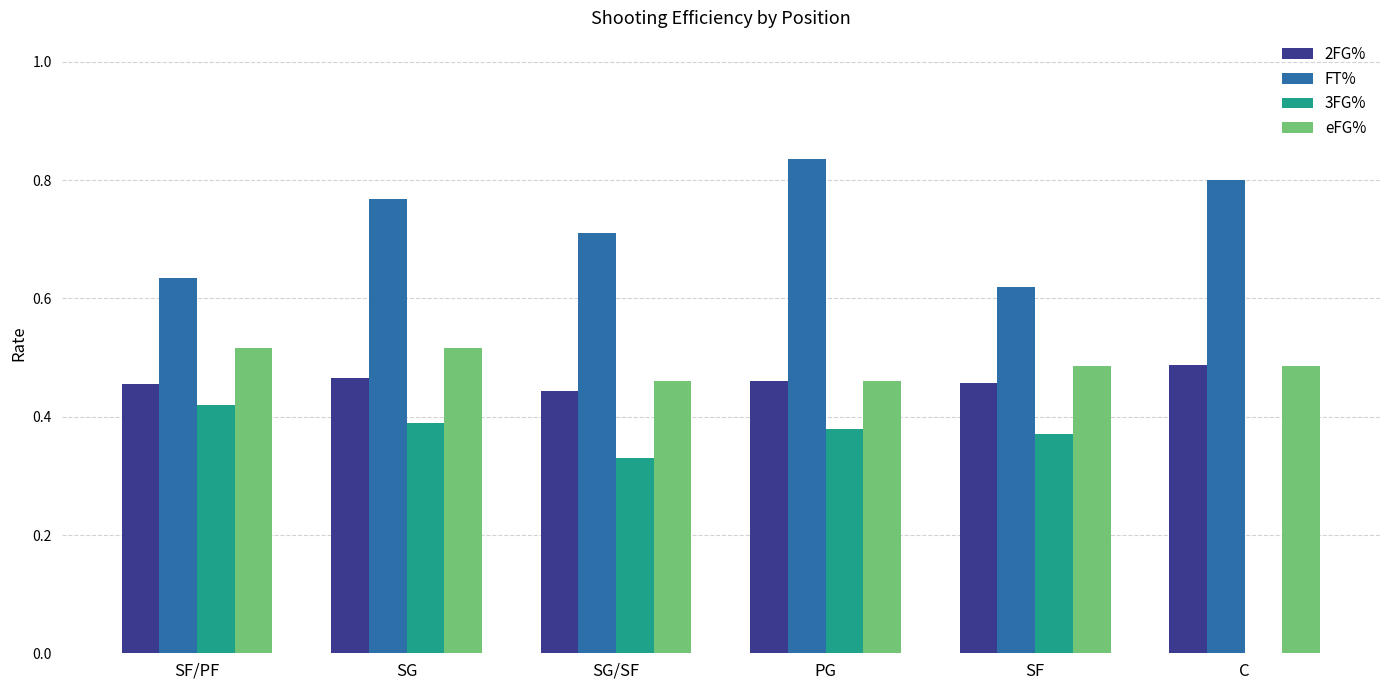

What is the sum of all 2FG% values?

2.8